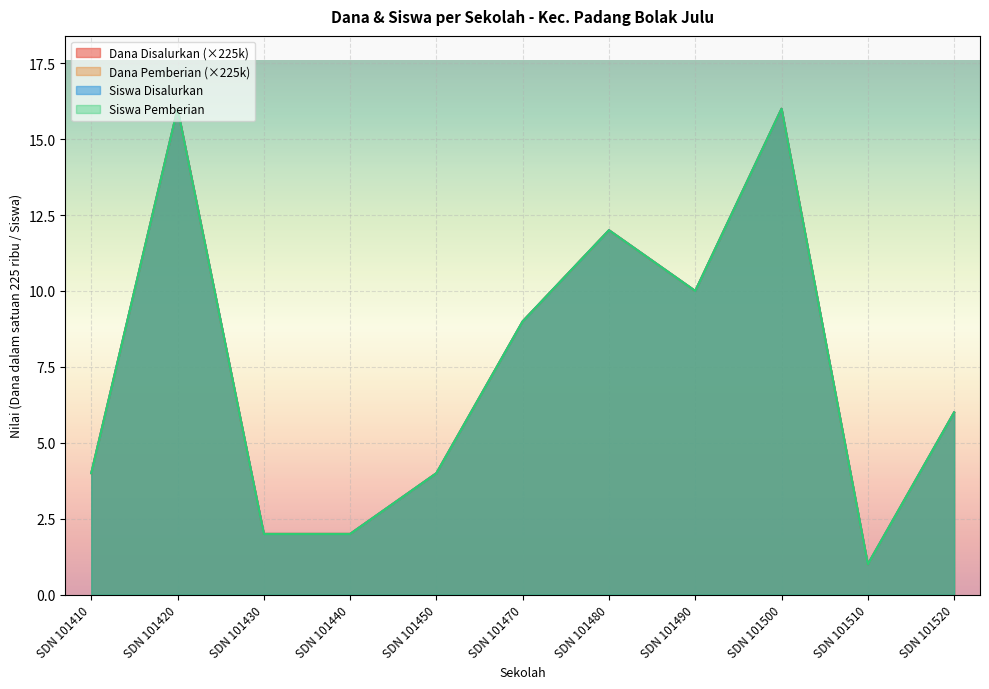

The Siswa Disalurkan series shows 2 at SDN 101440. True or false?

True